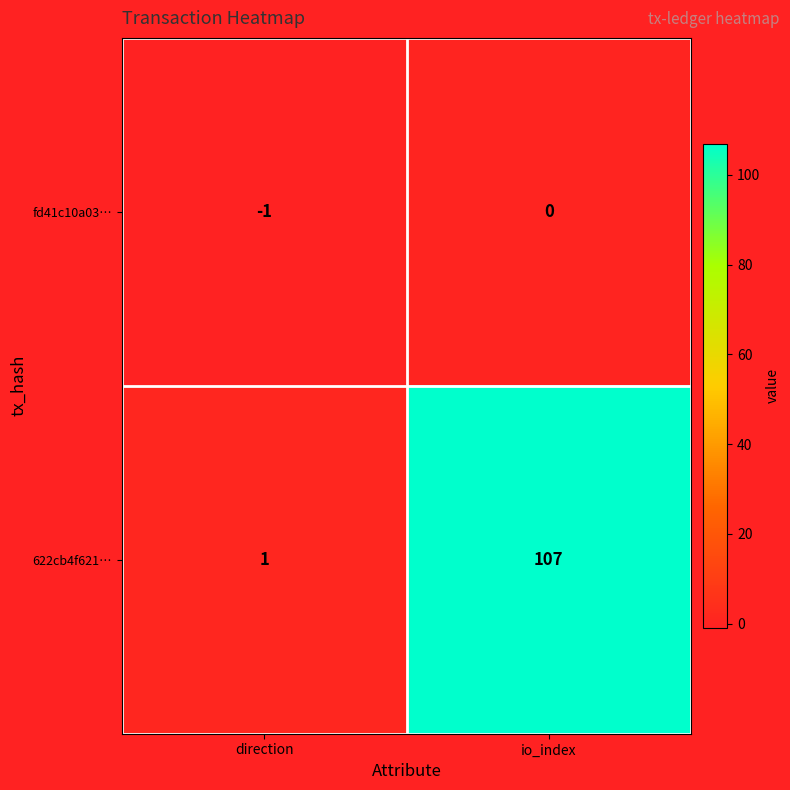

List the series in order of their overall mean, lowest first.

fd41c10a03…, 622cb4f621…